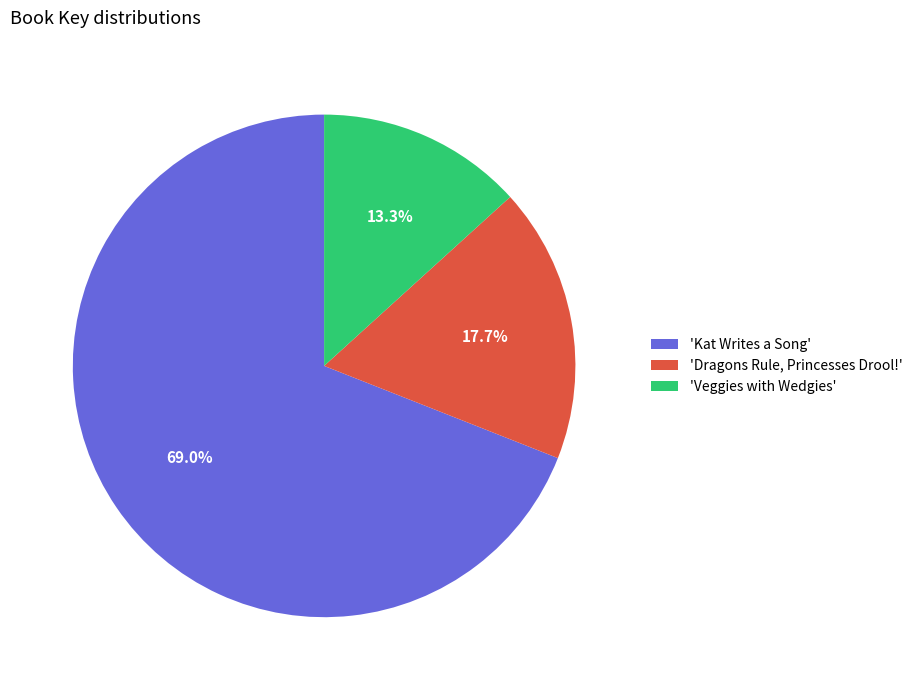

What percentage do 'Veggies with Wedgies' and 'Kat Writes a Song' together represent?

82.3%